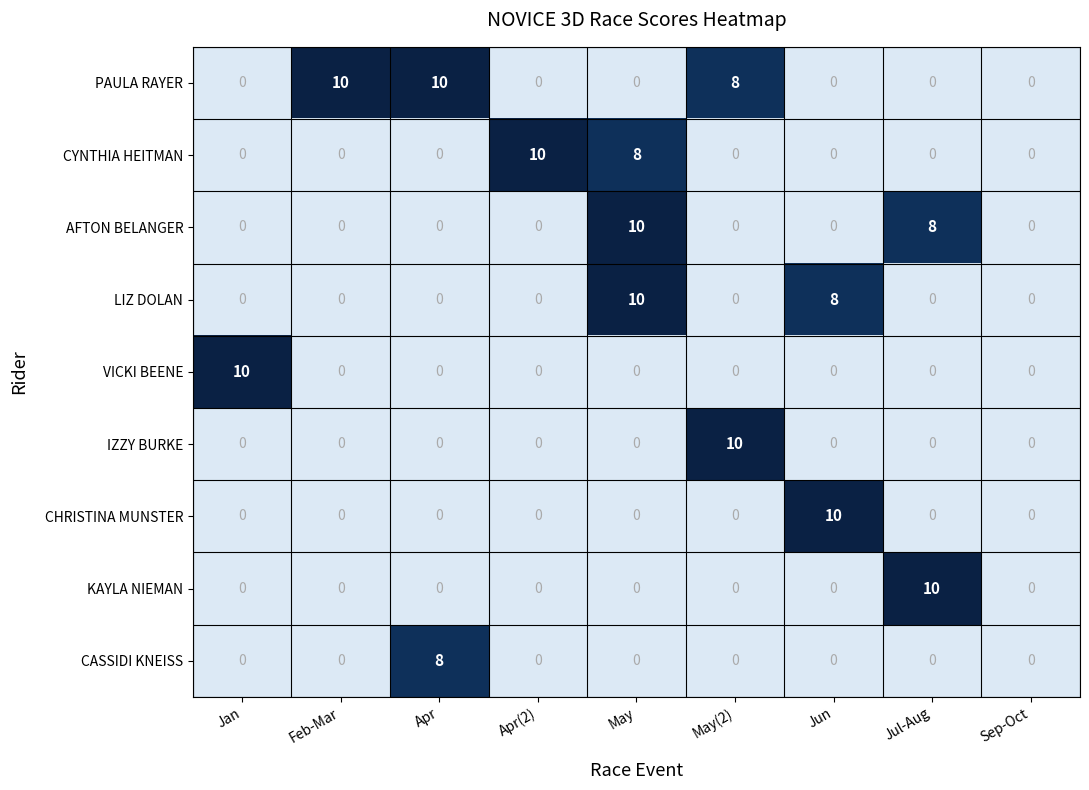

Count the number of categories in the chart.

9